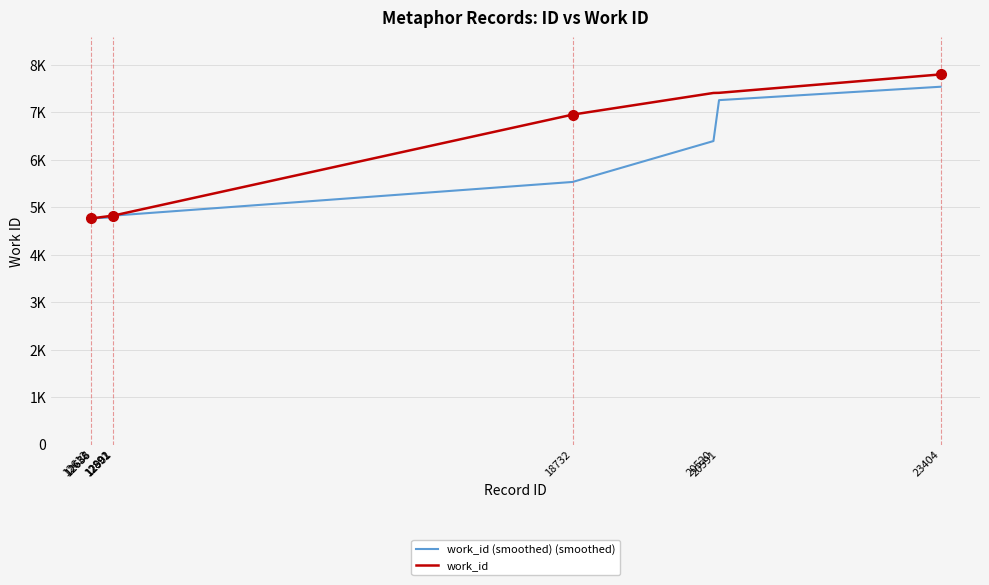

The work_id (smoothed) (smoothed) series shows 7539.3 at 23404. True or false?

True